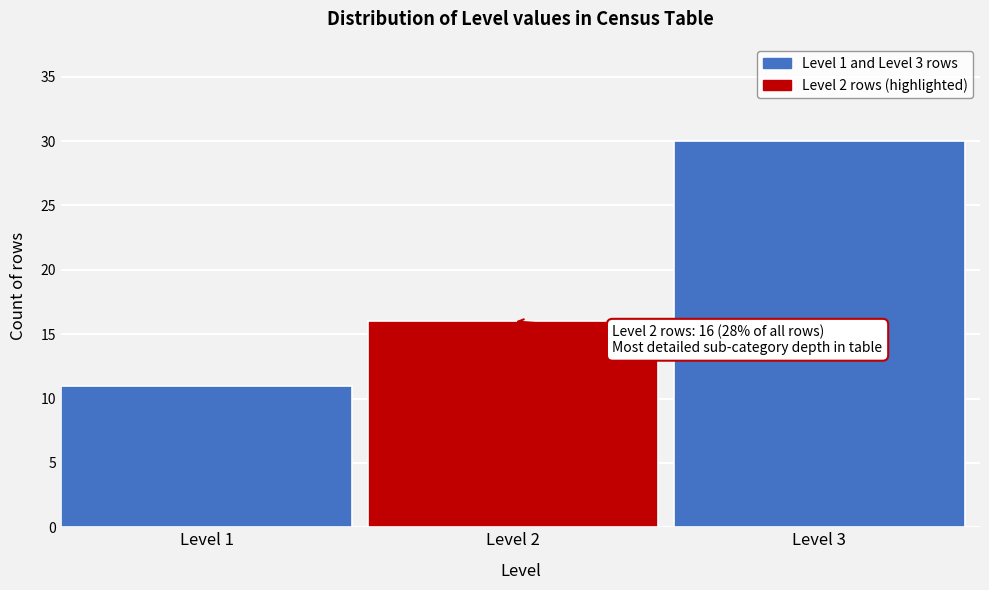

Reading left to right, what are all the values shown in this chart?

11	16	30